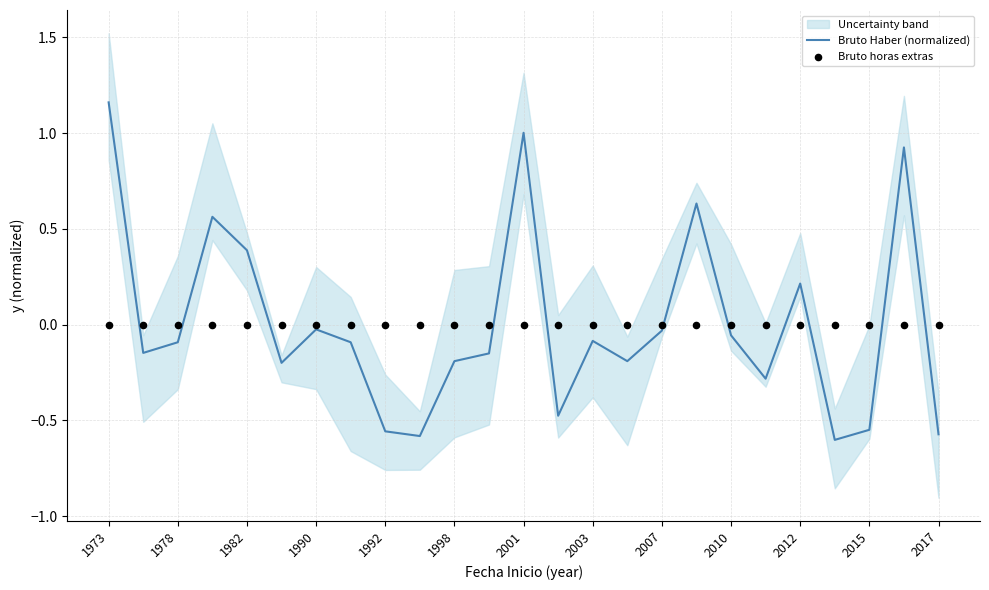

At which category is the sum across all series the highest?

1973